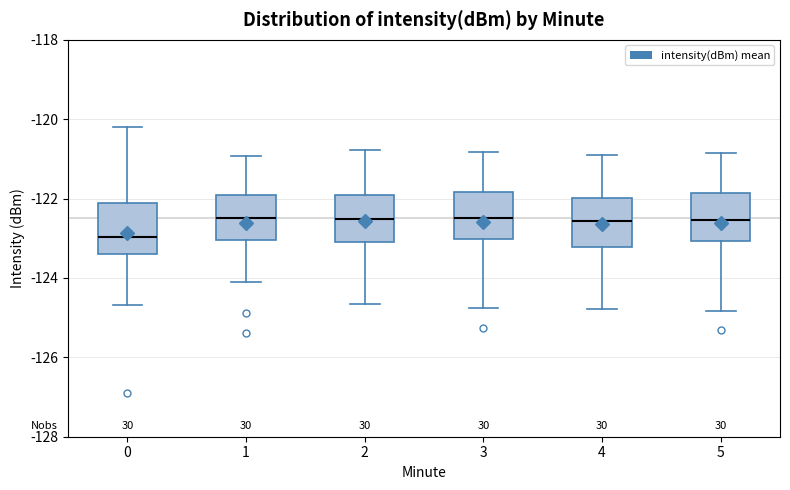

Reading left to right, transcribe this box plot: for each box, give where its median line is, the range the box spans, and where its two whiskers end, as read against the y-axis. The values are not printed on the chart, so give them approximately, as read against the axis.

0: median -123.0, box -123.4 to -122.2, whiskers -124.6 to -120.2
1: median -122.4, box -123.0 to -122.0, whiskers -124.0 to -121.0
2: median -122.6, box -123.2 to -121.8, whiskers -124.6 to -120.8
3: median -122.4, box -123.0 to -121.8, whiskers -124.8 to -120.8
4: median -122.6, box -123.2 to -122.0, whiskers -124.8 to -121.0
5: median -122.6, box -123.0 to -121.8, whiskers -124.8 to -120.8